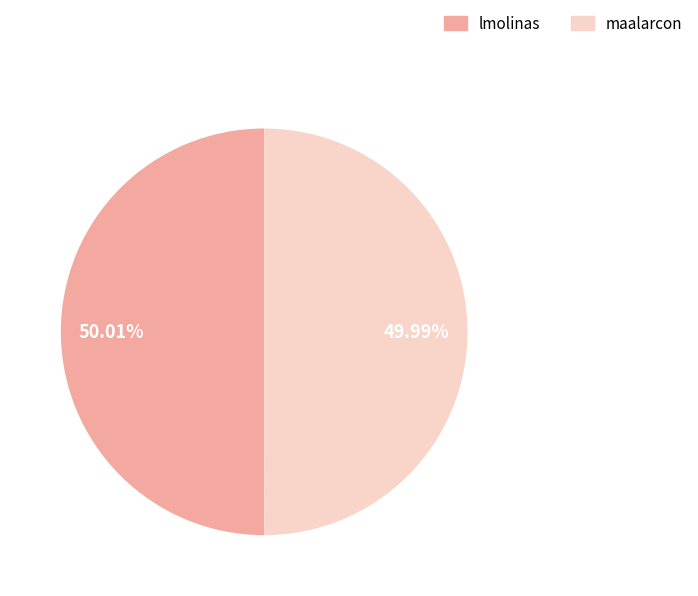

Is there a majority slice in this chart?

Yes